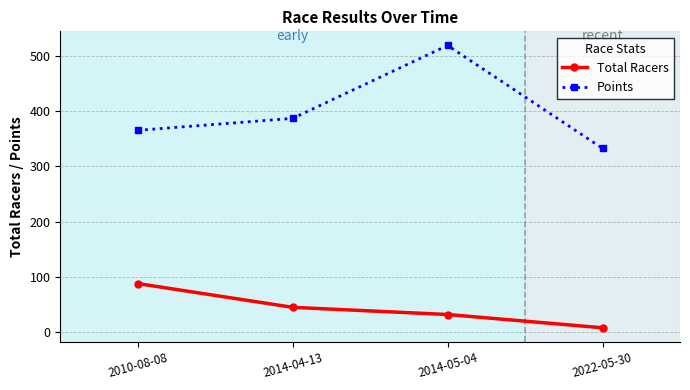

At 2014-04-13, list the series in order from largest to smallest.

Points, Total Racers